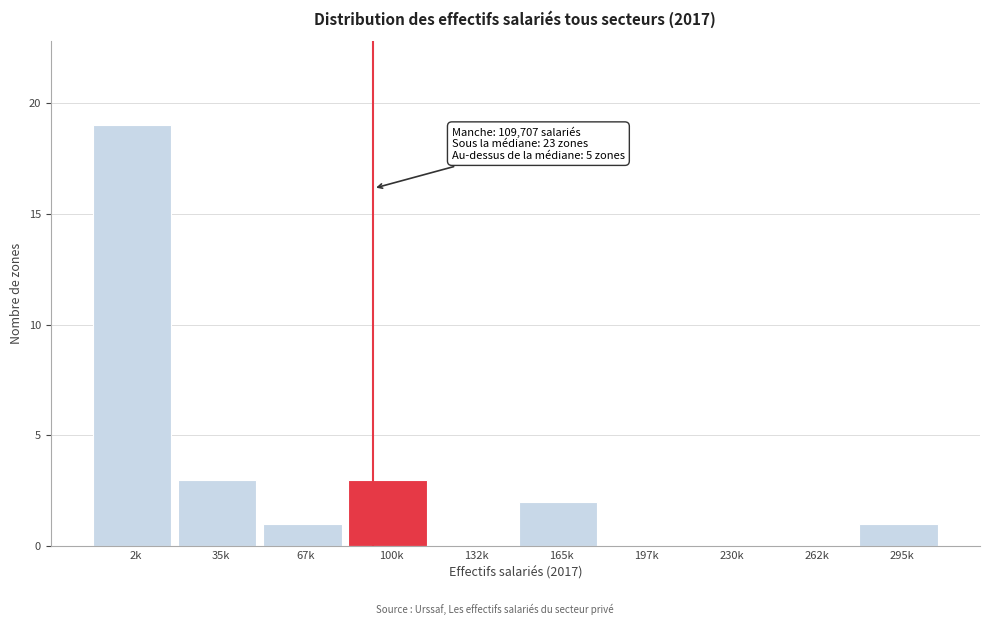

Reading left to right, list all the values displayed in this chart.

2k=19	35k=3	67k=1	100k=3	132k=0	165k=2	197k=0	230k=0	262k=0	295k=1